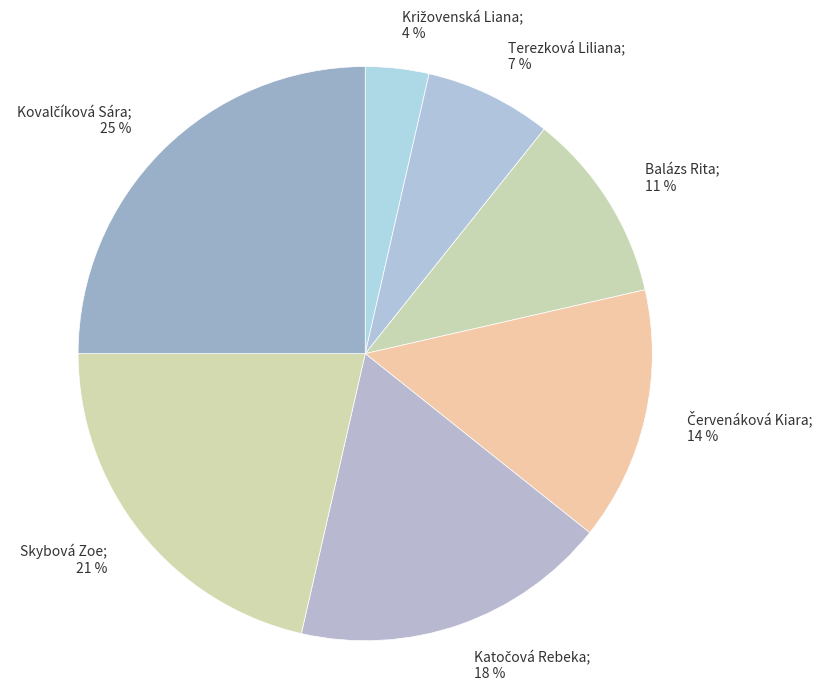

Does Skybová Zoe; 21 % represent more than half of the total?

No